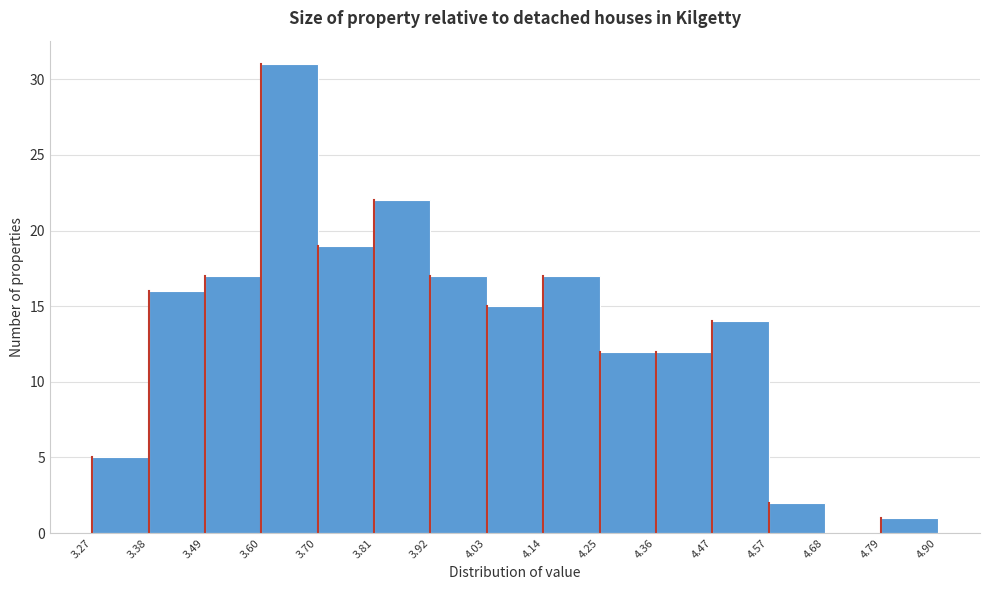

Reading left to right, list every bar in this chart as the range it spans on the x-axis followed by its height. The values are not printed on the chart, so give them approximately, as read against the axis.

3.27 to 3.38: 5
3.38 to 3.49: 16
3.49 to 3.60: 17
3.60 to 3.70: 31
3.70 to 3.81: 19
3.81 to 3.92: 22
3.92 to 4.03: 17
4.03 to 4.14: 15
4.14 to 4.25: 17
4.25 to 4.36: 12
4.36 to 4.47: 12
4.47 to 4.57: 14
4.57 to 4.68: 2
4.68 to 4.79: 0
4.79 to 4.90: 1